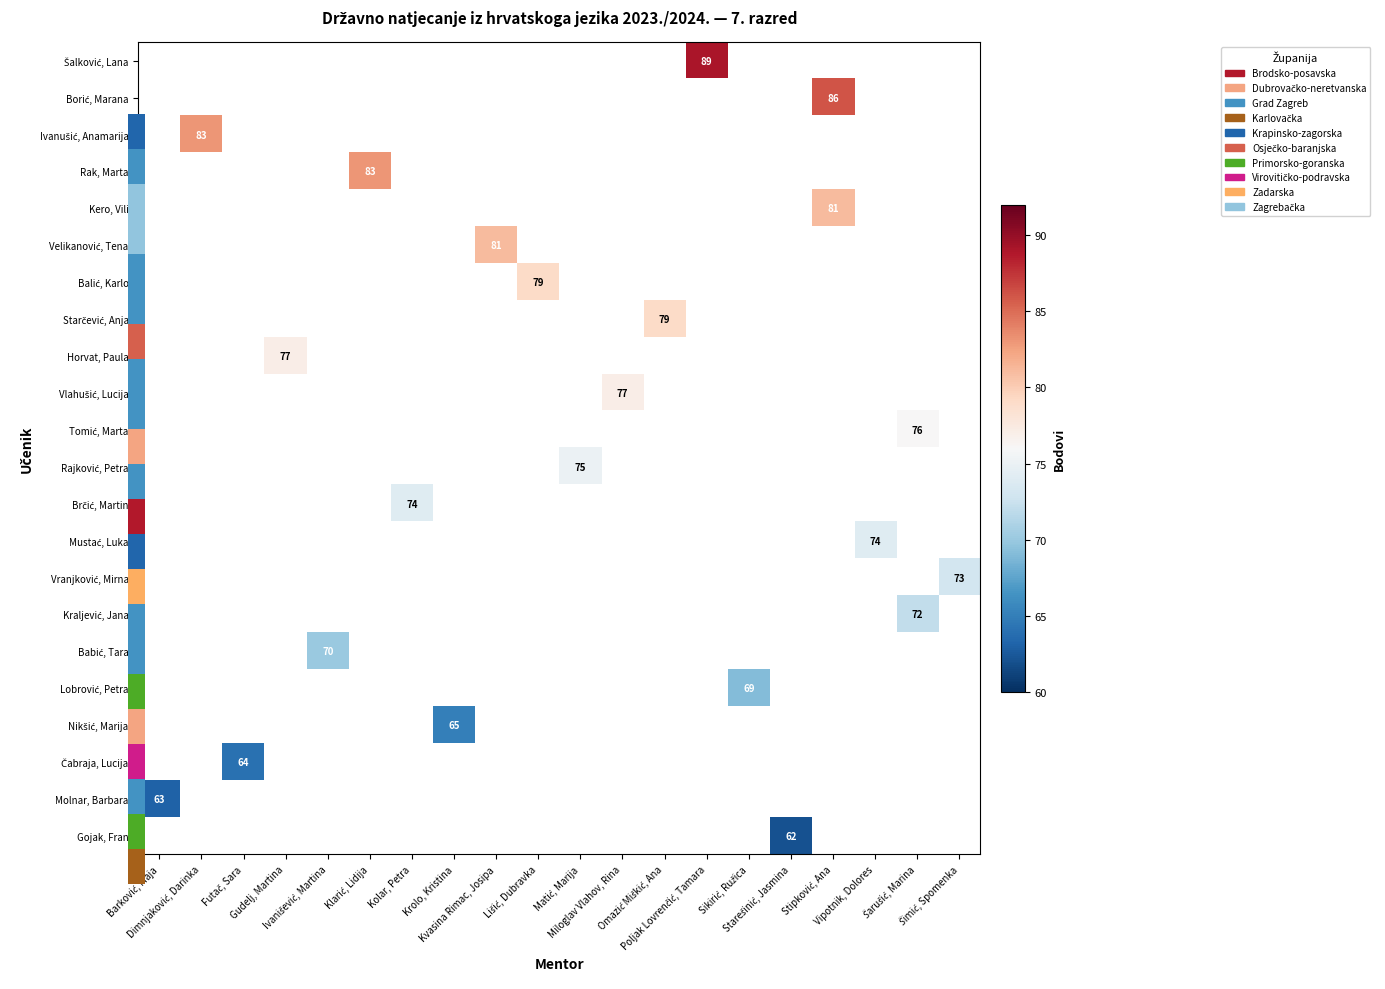

List the labels in order of Nikšić, Marija value, largest first.

Barković, Maja, Dimnjaković, Darinka, Futač, Sara, Gudelj, Martina, Ivanišević, Martina, Klarić, Lidija, Kolar, Petra, Krolo, Kristina, Kvasina Rimac, Josipa, Lišić, Dubravka, Matić, Marija, Miloglav Vlahov, Rina, Omazić Miškić, Ana, Poljak Lovrenčić, Tamara, Sikirić, Ružica, Starešinić, Jasmina, Stipković, Ana, Vipotnik, Dolores, Šarušić, Marina, Šimić, Spomenka